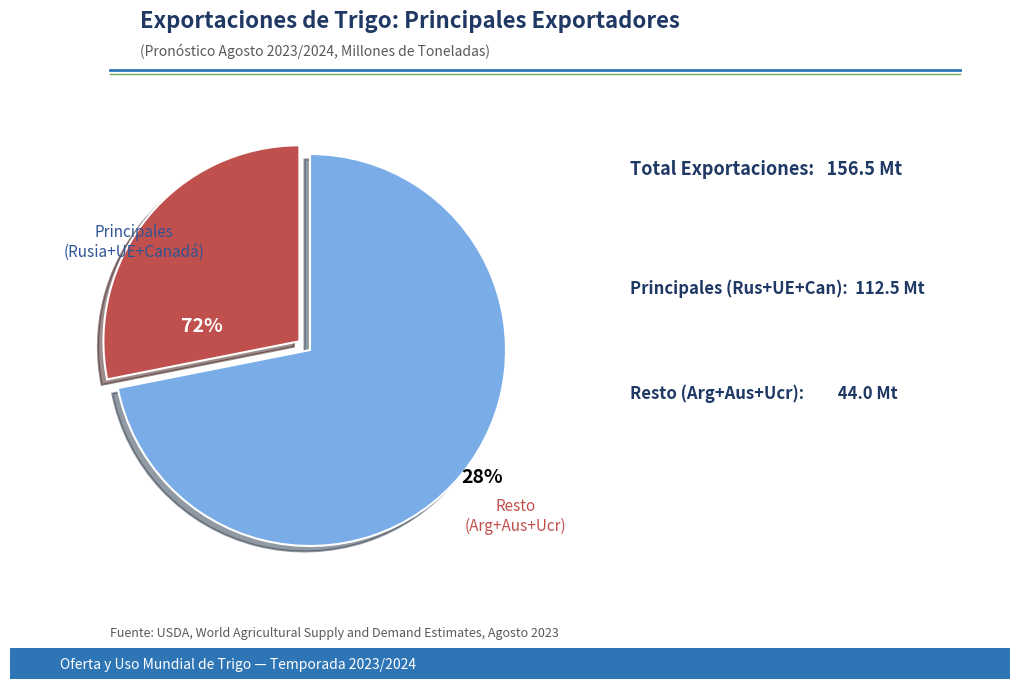

The Australia slice represents 24% of the pie. True or false?

False